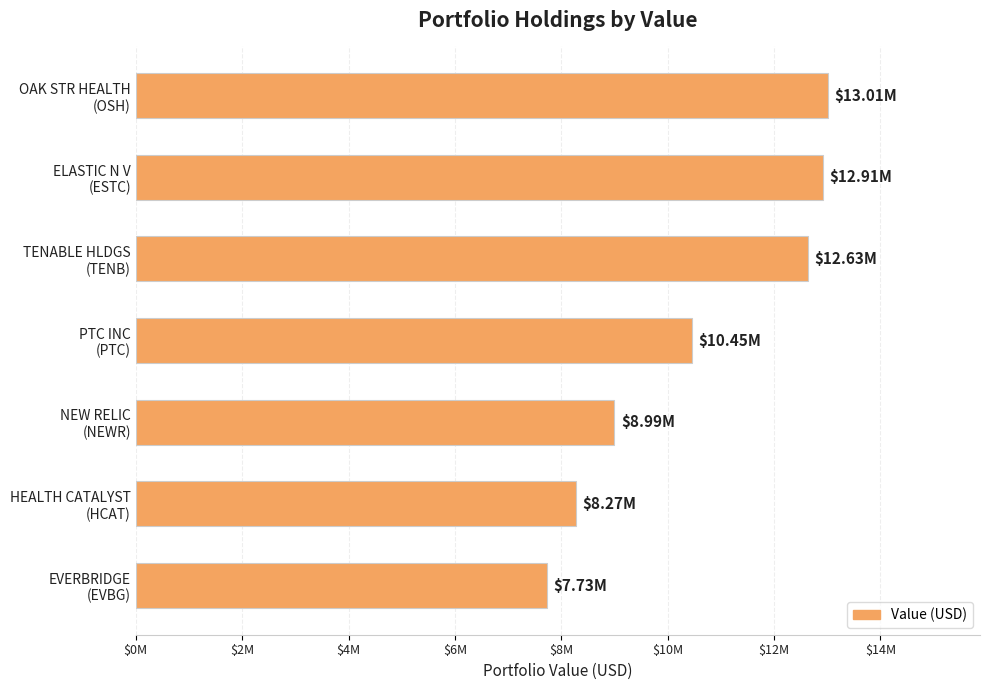

How many values exceed 10453000?

3